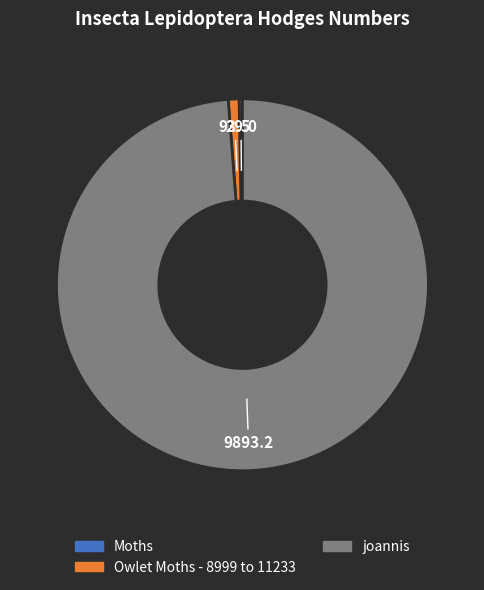

What is the ratio of the value at joannis to the value at Owlet Moths - 8999 to 11233?

105.8